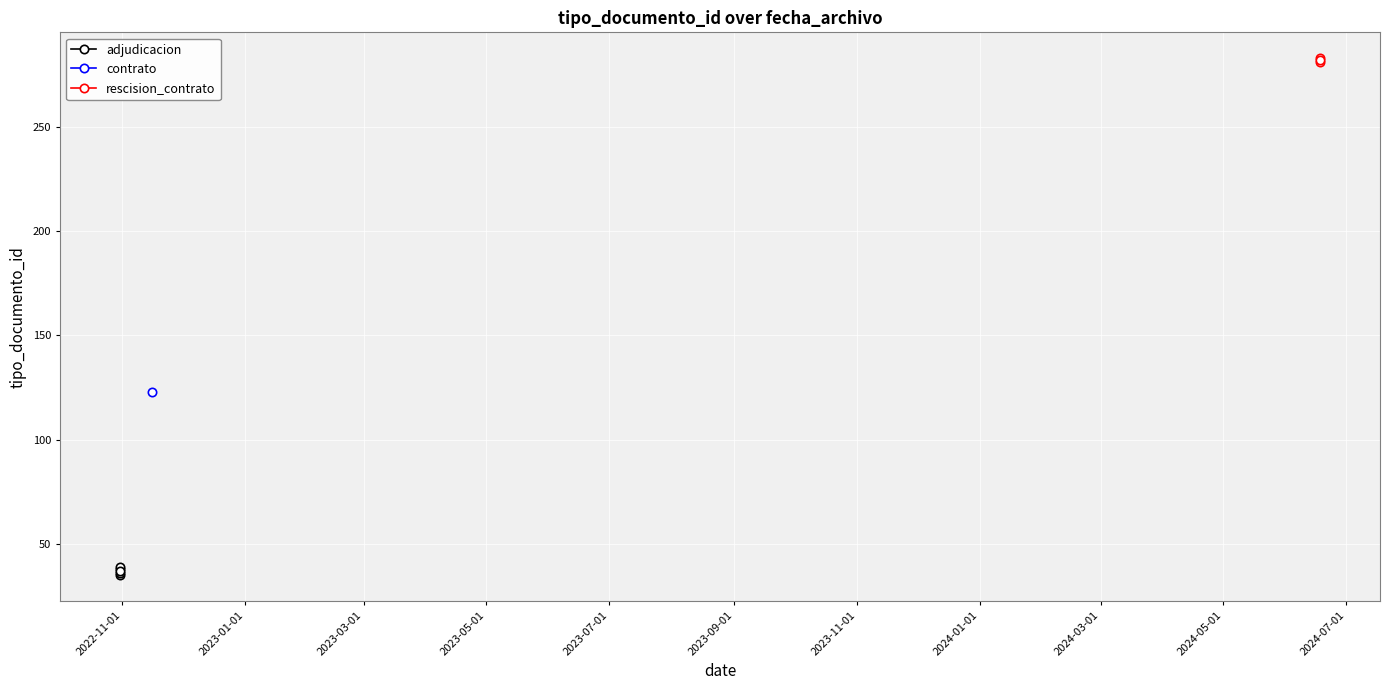

Reading left to right, extract all data points from this chart.

2022-10-31=35	2022-10-31=38	2024-06-18=281	2022-10-31=36	2022-10-31=39	2022-11-16=123	2024-06-18=283	2022-10-31=37	2024-06-18=282